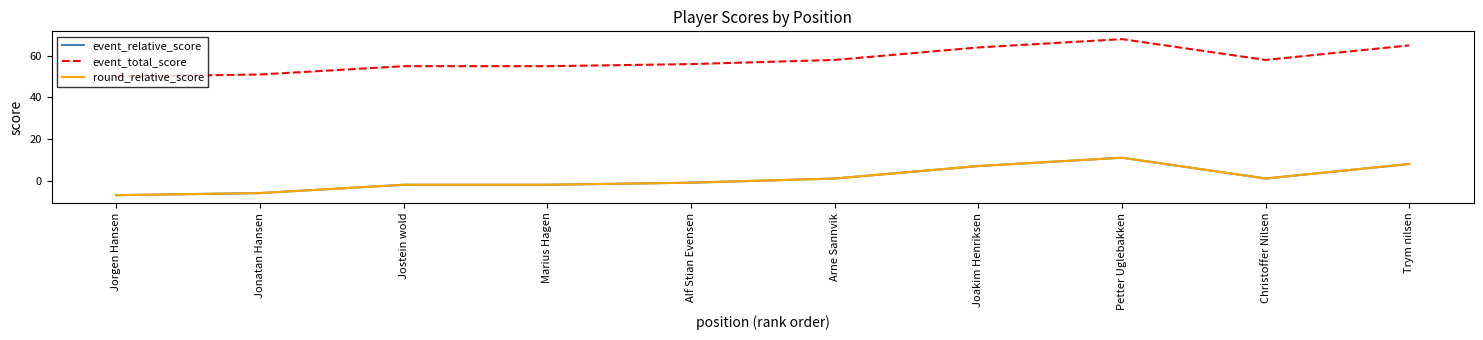

What is the maximum value shown in the chart?

68